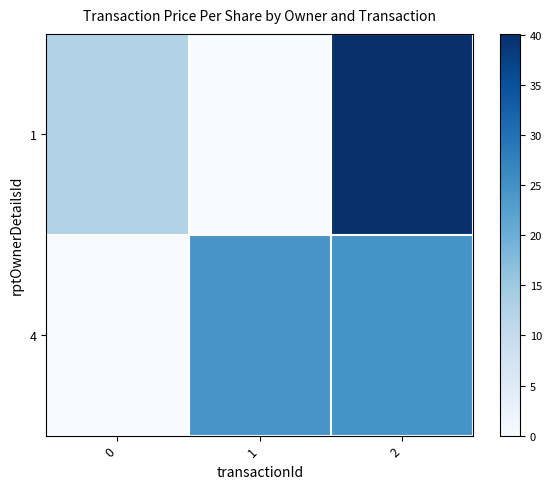

What is the maximum value shown in the chart?

40.1